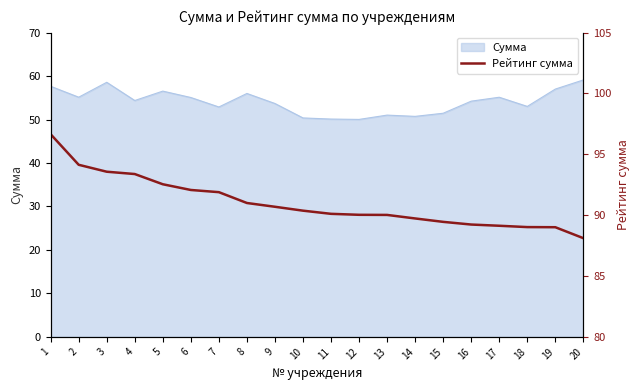

At which label is the value closest to 92?

6